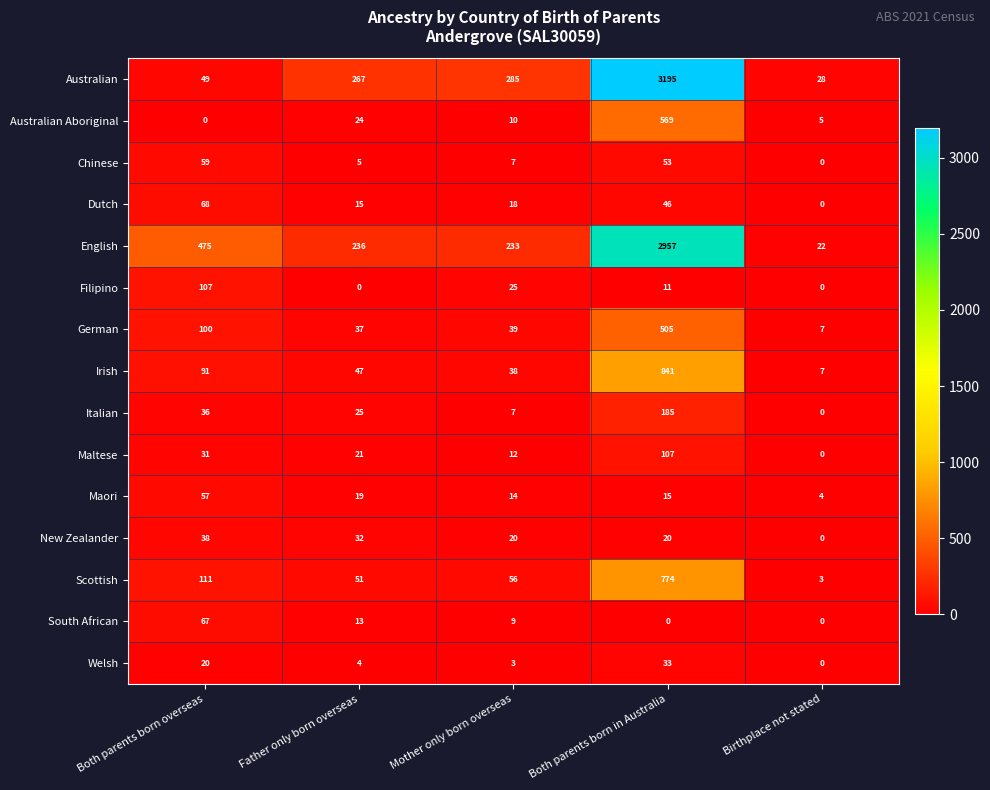

What is the approximate value of Chinese at Mother only born overseas, to the nearest 5?

5